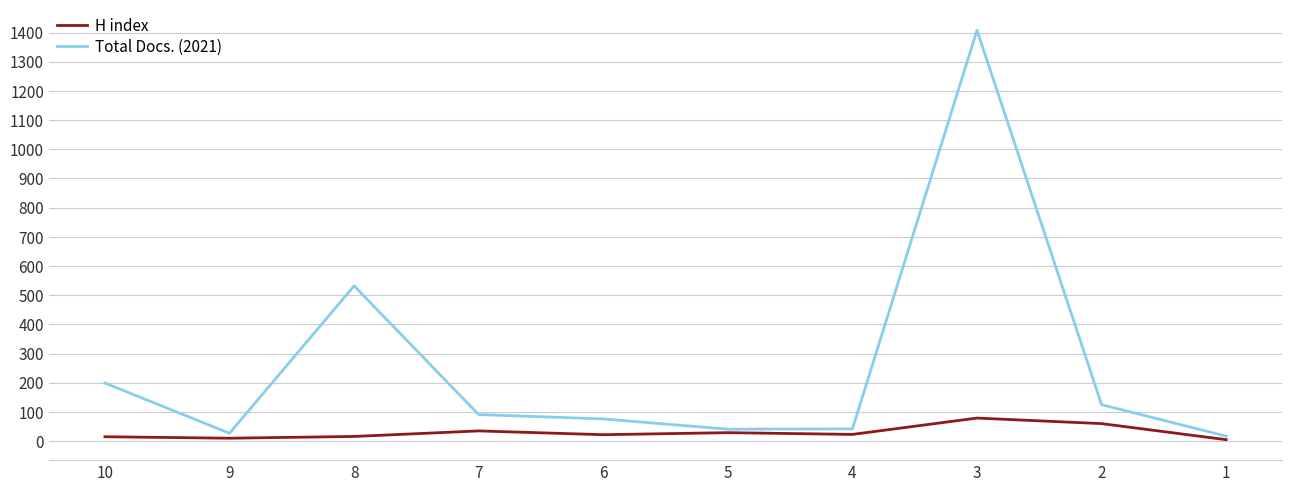

Which series has the largest range (max minus min)?

Total Docs. (2021)